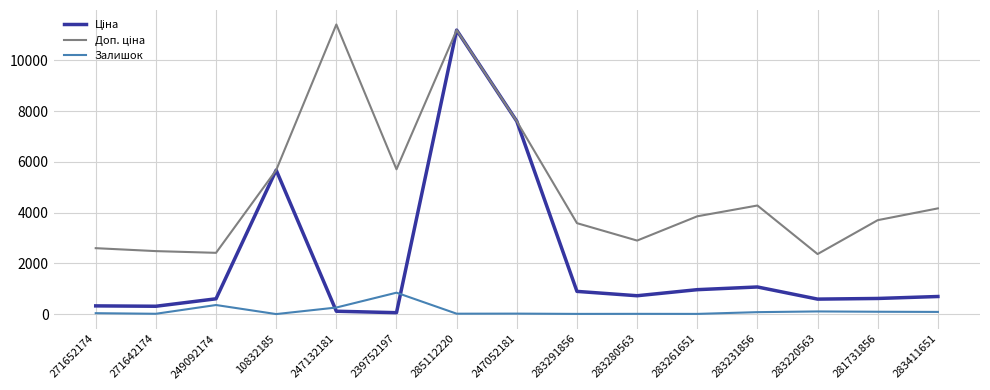

What is the spread (max minus min) of values at 249092174?

2055.8